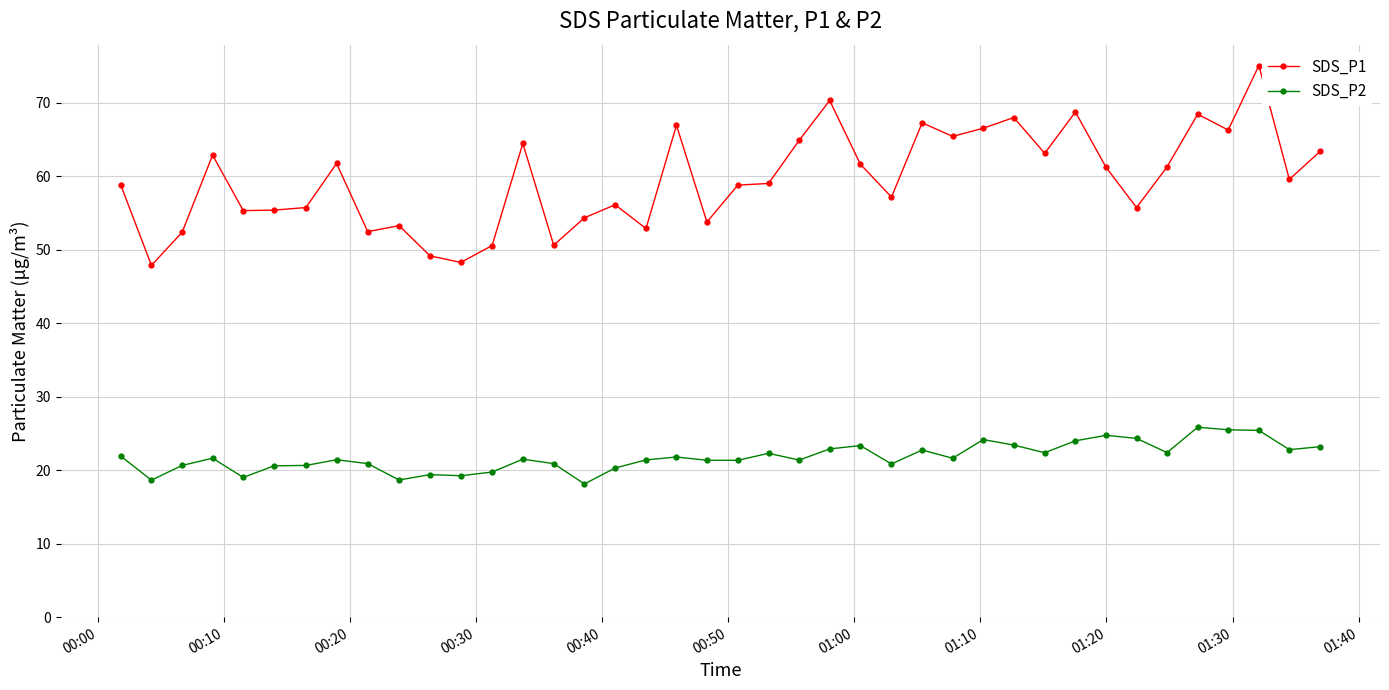

Which series has the widest spread of values?

SDS_P1